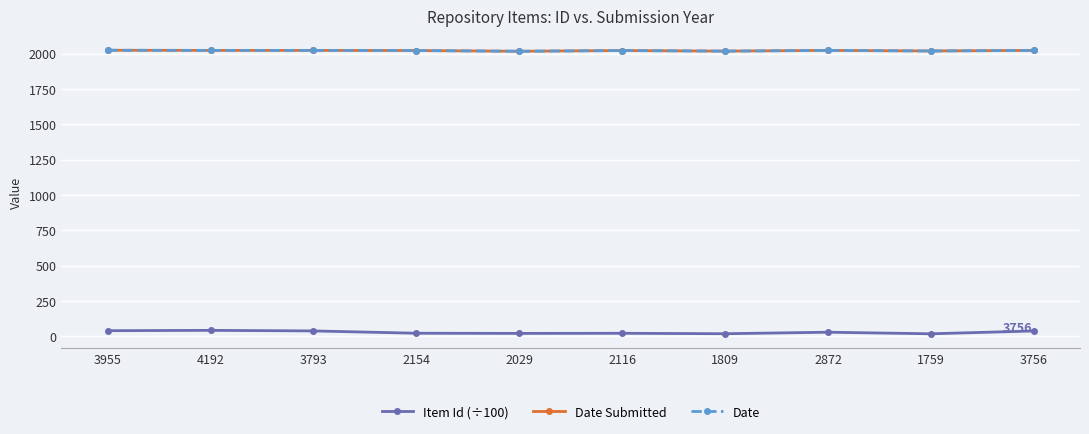

What is the difference between the Date Submitted values at 2154 and 4192?

1.0